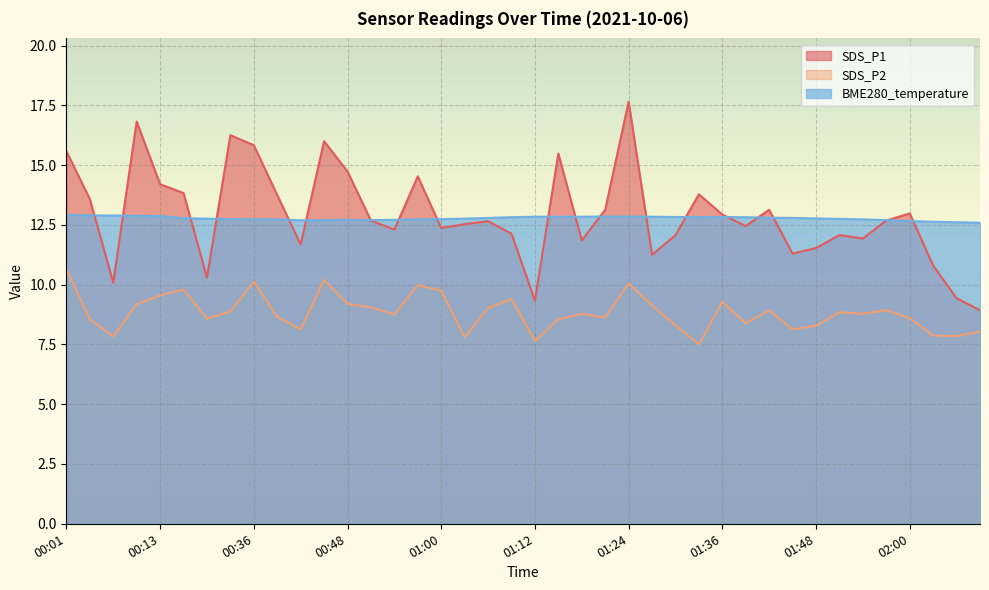

What is the value of the SDS_P1 point at the 20th from the left?

12.1